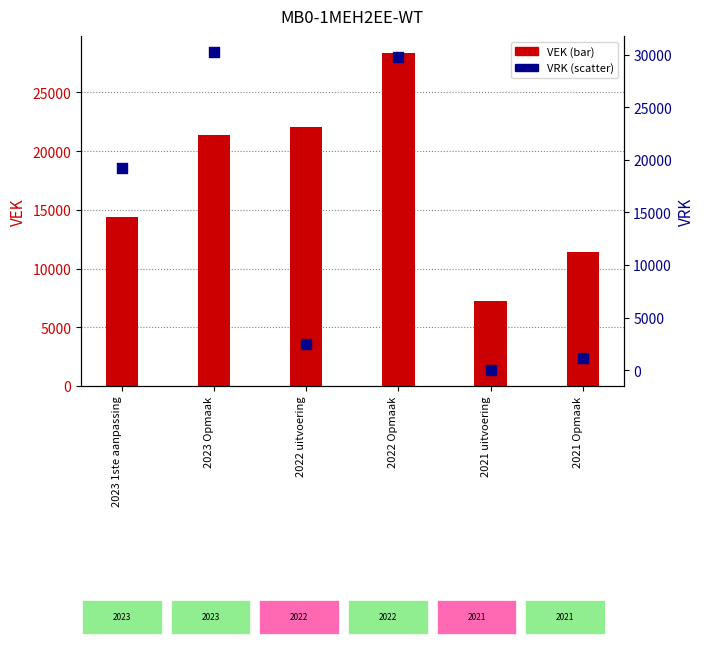

What is the total value across all series at 2022 uitvoering?

24561